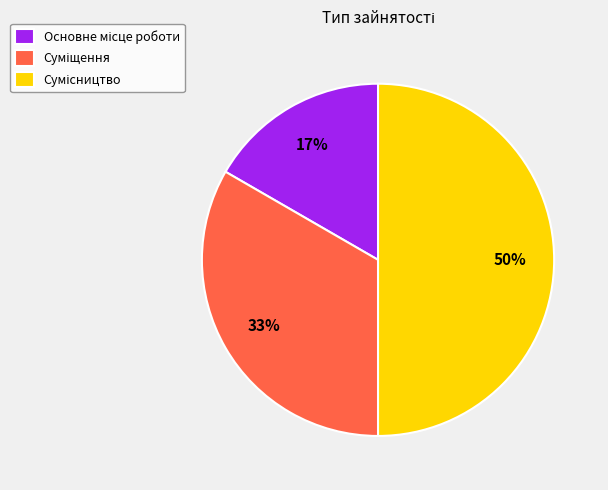

To the nearest percent, what is the difference between the largest and smallest slice percentages?

33%